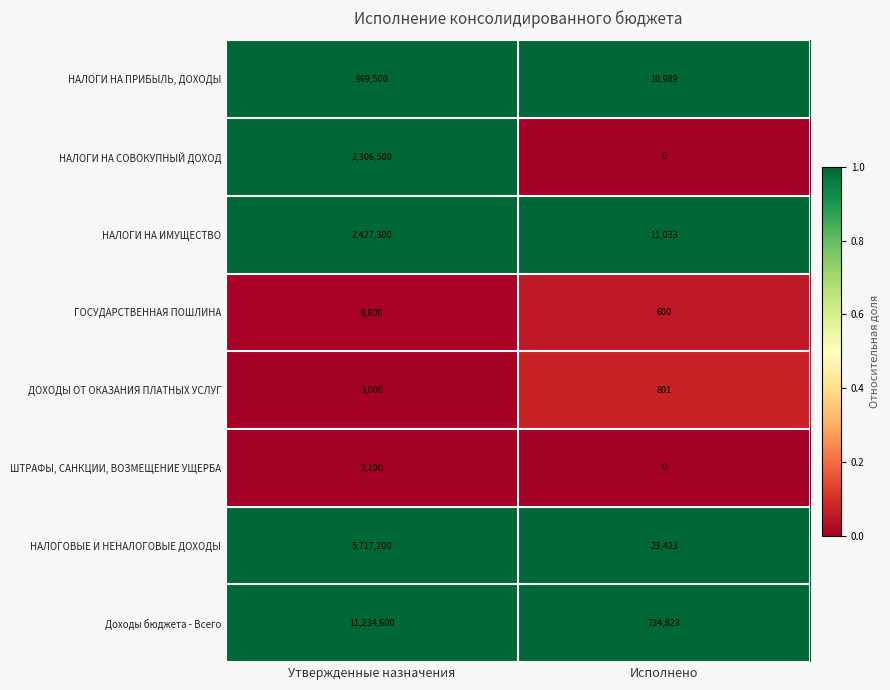

Reading left to right, list all the values displayed in this chart.

НАЛОГИ НА ПРИБЫЛЬ, ДОХОДЫ: Утвержденные назначения=969500	Исполнено=10989
НАЛОГИ НА СОВОКУПНЫЙ ДОХОД: Утвержденные назначения=2306500	Исполнено=0
НАЛОГИ НА ИМУЩЕСТВО: Утвержденные назначения=2427300	Исполнено=11033
ГОСУДАРСТВЕННАЯ ПОШЛИНА: Утвержденные назначения=8800	Исполнено=600
ДОХОДЫ ОТ ОКАЗАНИЯ ПЛАТНЫХ УСЛУГ: Утвержденные назначения=3000	Исполнено=801
ШТРАФЫ, САНКЦИИ, ВОЗМЕЩЕНИЕ УЩЕРБА: Утвержденные назначения=2100	Исполнено=0
НАЛОГОВЫЕ И НЕНАЛОГОВЫЕ ДОХОДЫ: Утвержденные назначения=5717200	Исполнено=23423
Доходы бюджета - Всего: Утвержденные назначения=11234600	Исполнено=734823